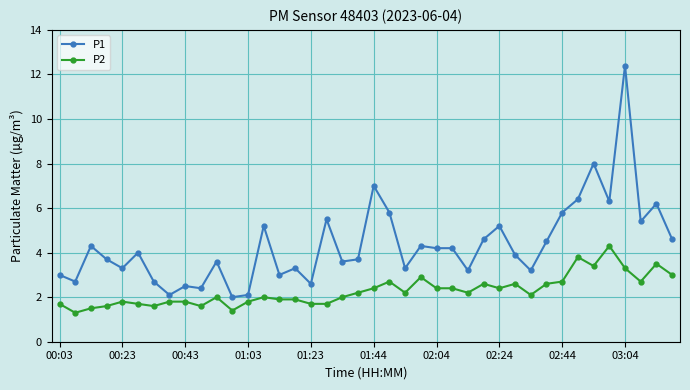

True or false: P1 has more than 0 points higher than both neighbors.

True